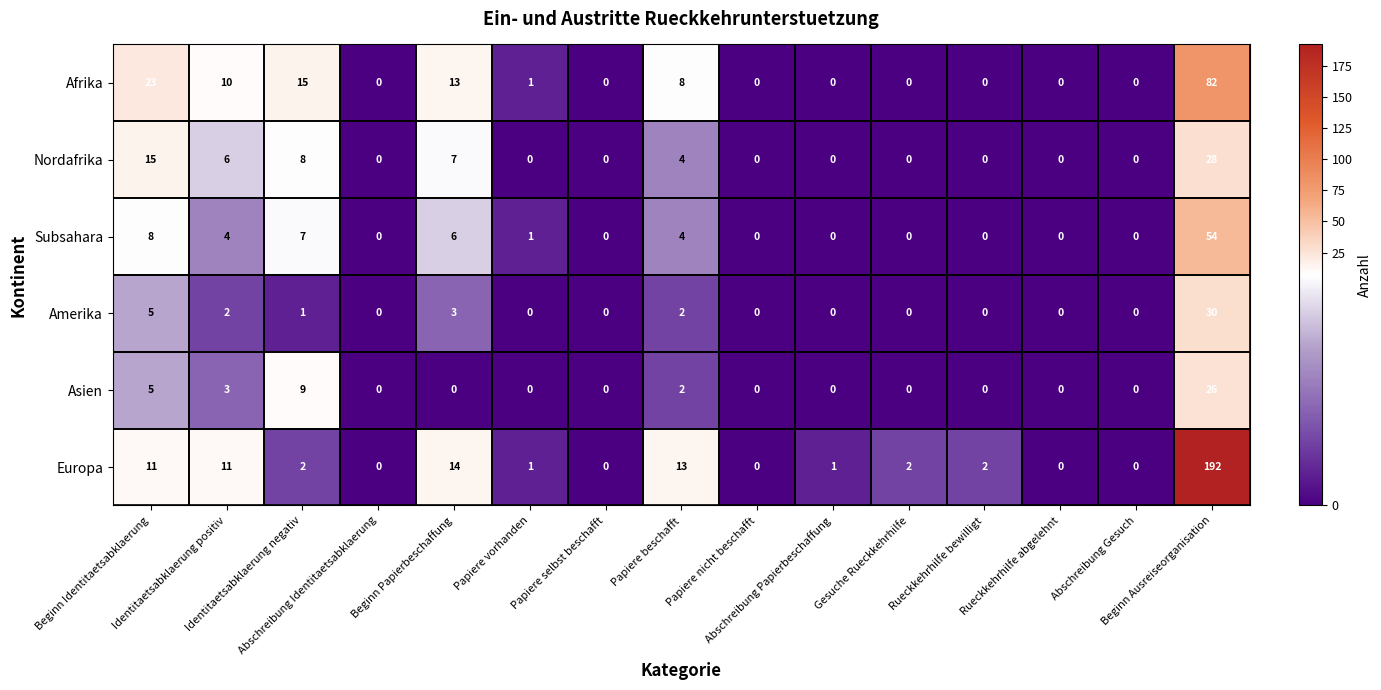

List the series in order of their peak value, highest first.

Europa, Afrika, Subsahara, Amerika, Nordafrika, Asien